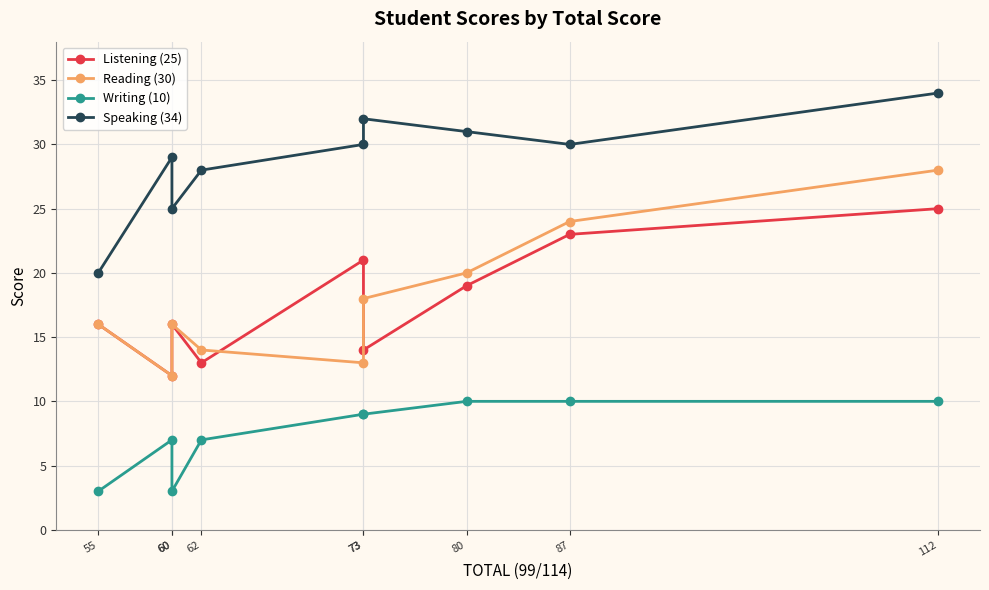

Reading left to right, what are all the values shown in this chart?

Listening (25): 55=16	60=12	60=16	62=13	73=21	73=14	80=19	87=23	112=25
Reading (30): 55=16	60=12	60=16	62=14	73=13	73=18	80=20	87=24	112=28
Writing (10): 55=3	60=7	60=3	62=7	73=9	73=9	80=10	87=10	112=10
Speaking (34): 55=20	60=29	60=25	62=28	73=30	73=32	80=31	87=30	112=34